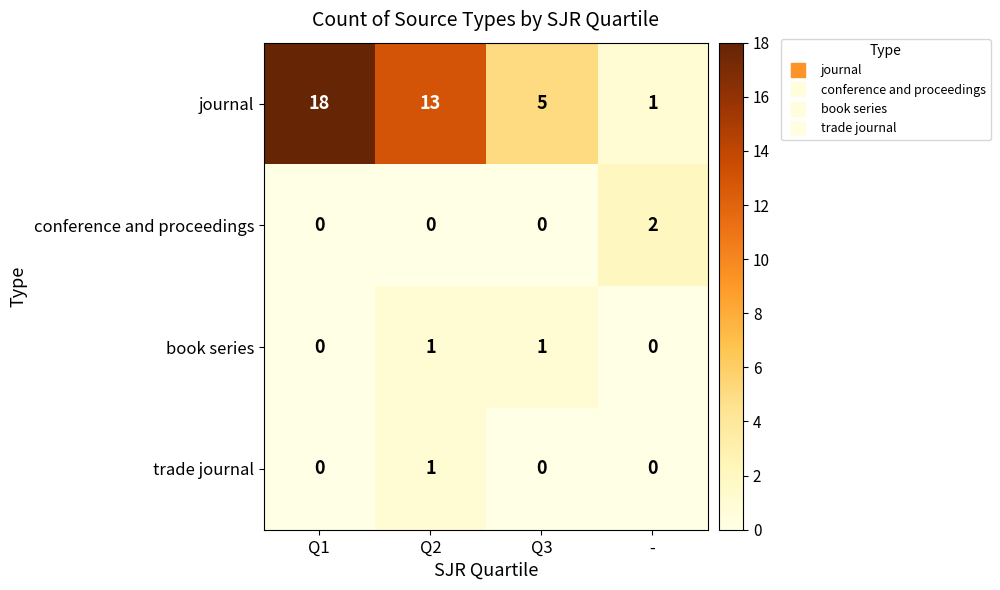

What is the maximum value shown in the chart?

18